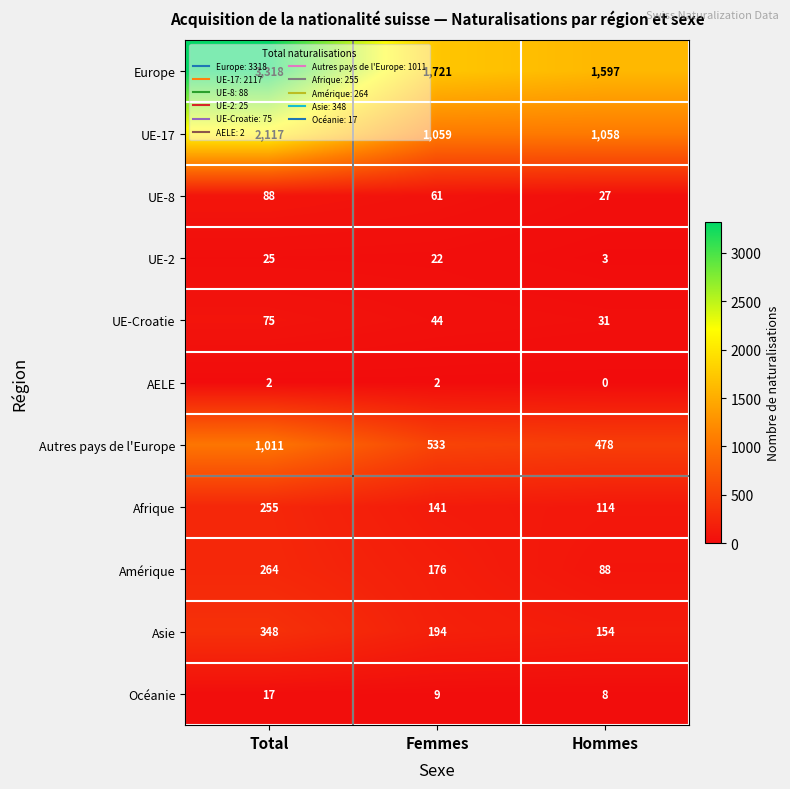

Which label corresponds to the smallest value in the chart?

Hommes